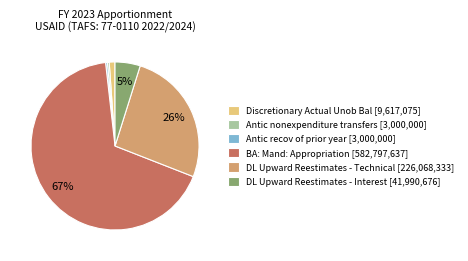

What percentage is the DL Upward Reestimates - Interest [41,990,676] slice, to the nearest percent?

5%